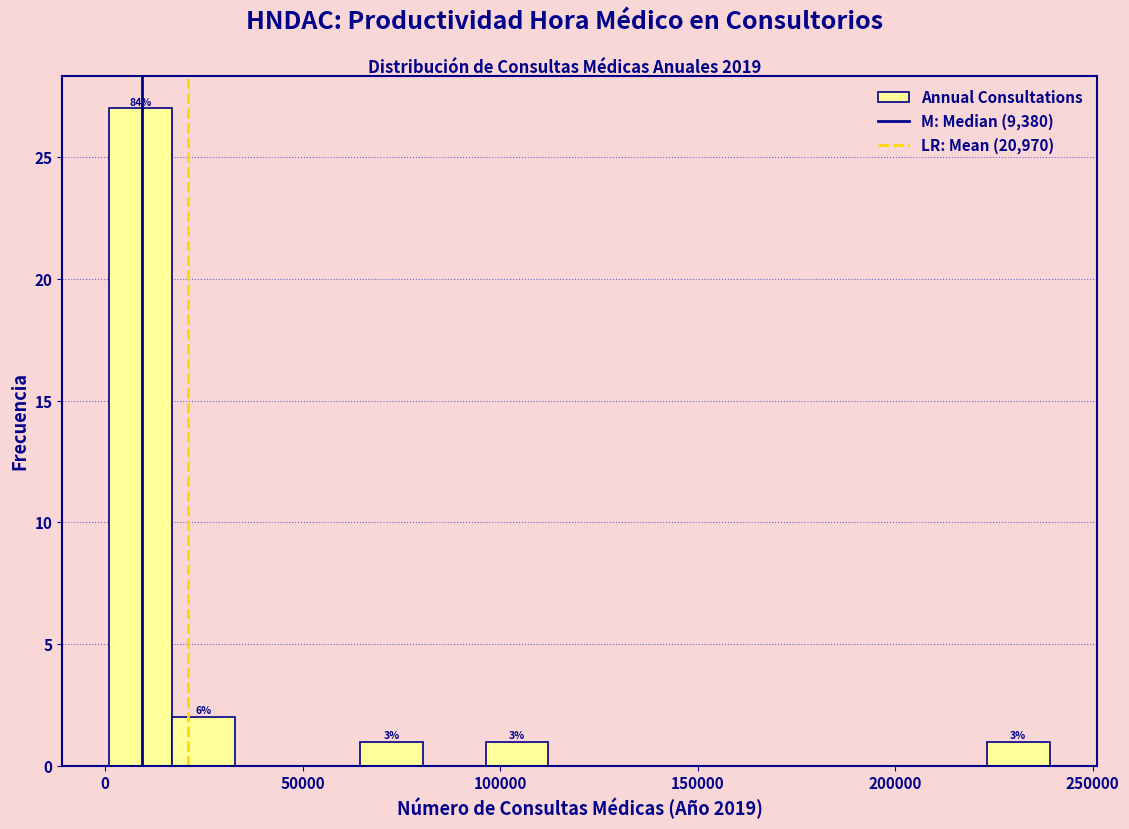

Read against the x-axis, roughly where is the centre of the tallest bar?

10000